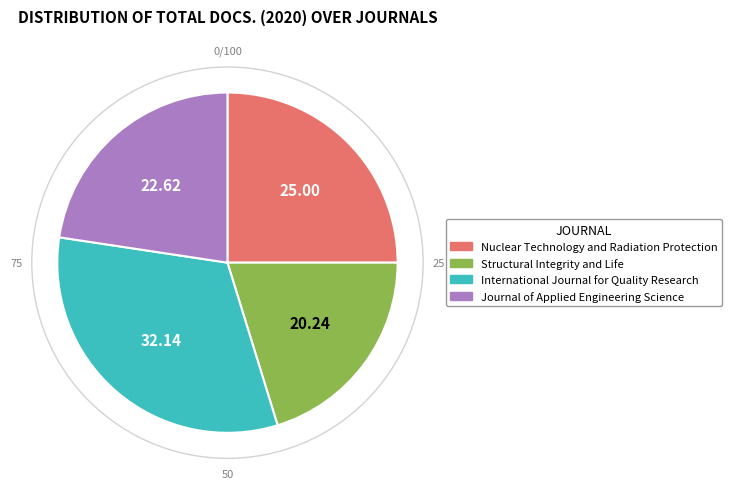

The International Journal for Quality Research slice represents 24% of the pie. True or false?

False